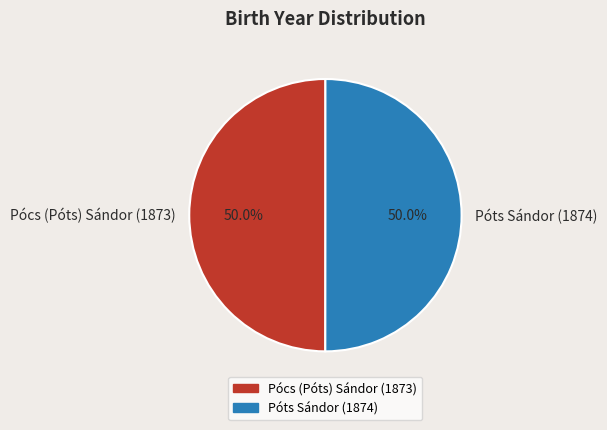

Is the sum of Póts Sándor (1874) and Pócs (Póts) Sándor (1873) greater than half?

Yes